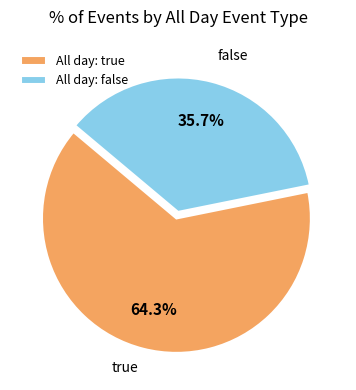

Combined, what portion of the pie is All day: false and All day: true?

100.0%